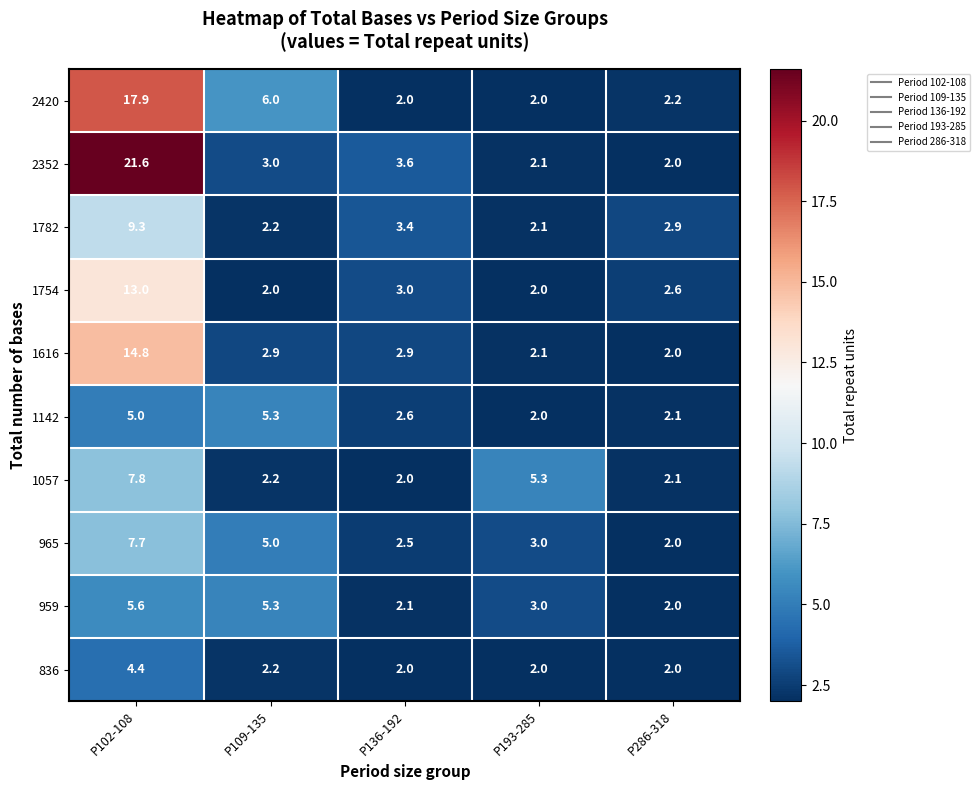

What is the difference between the 1754 values at P102-108 and P109-135?

11.0